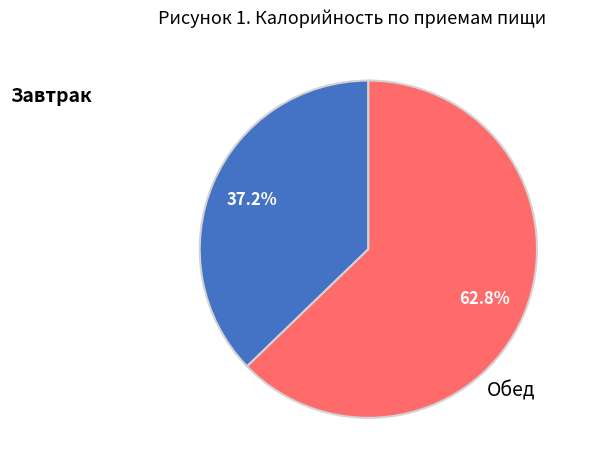

To the nearest percent, what is the combined percentage of Обед and Завтрак?

100%